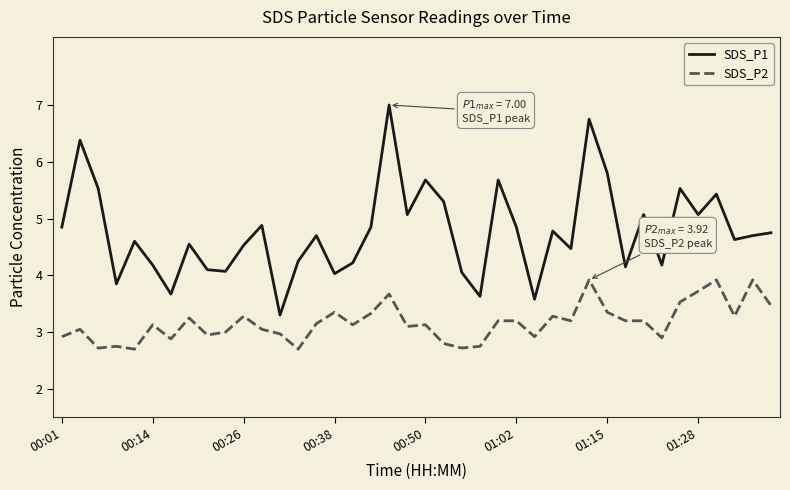

True or false: SDS_P1 and SDS_P2 cross at least once.

False